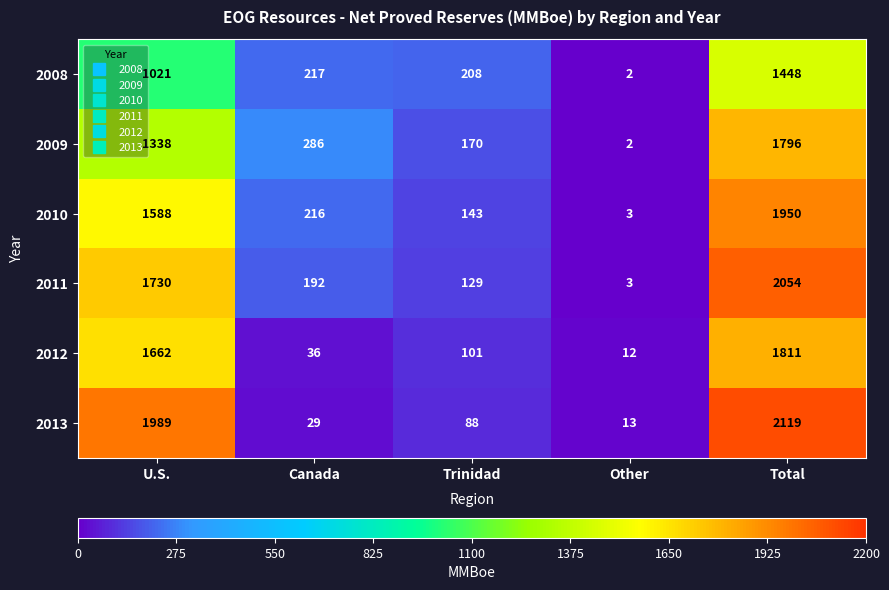

Count the number of data series in this chart.

6